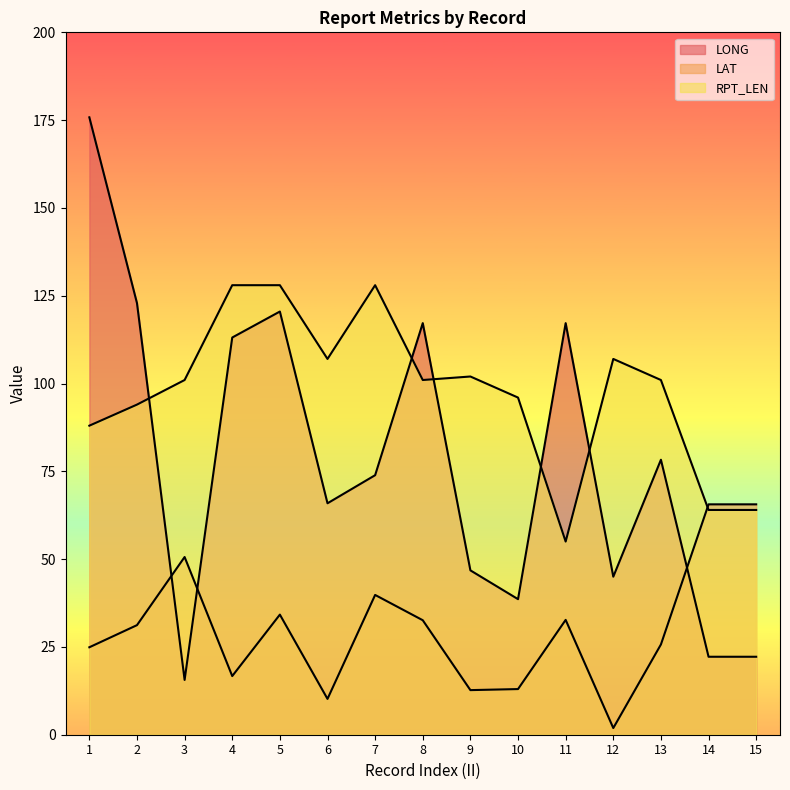

The LONG series shows 122.9 at 2. True or false?

True